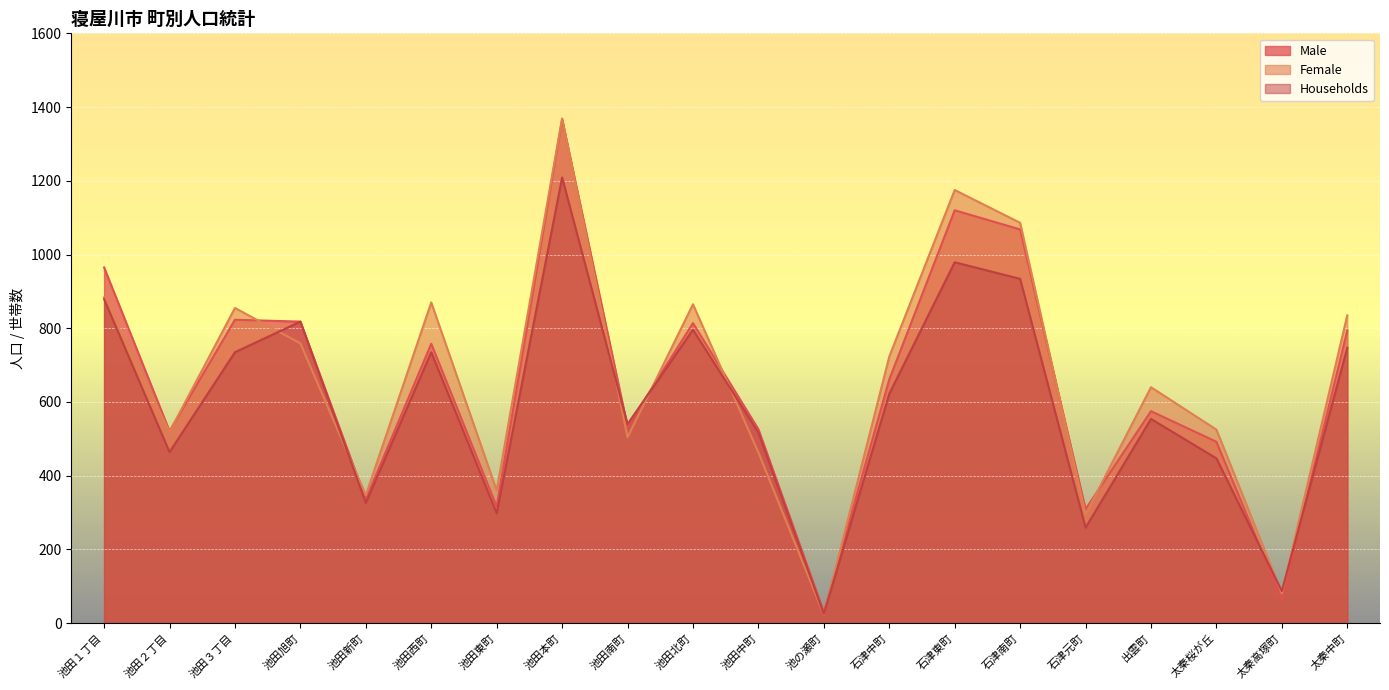

What is the label of the 14th point from the right?

池田東町